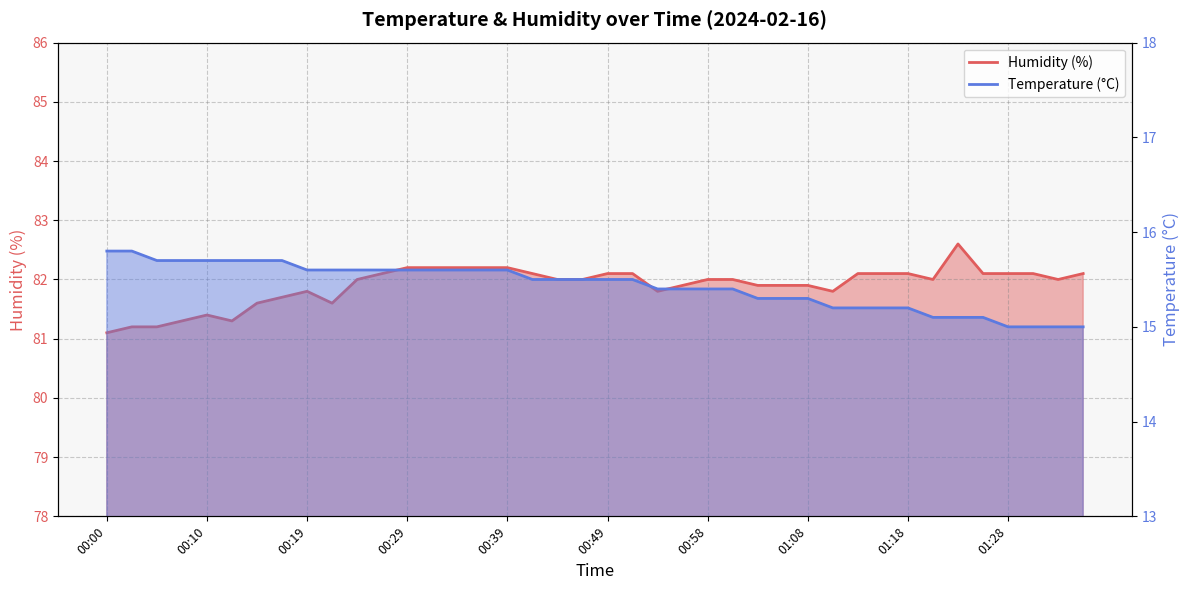

What is the label of the 15th point from the right?

01:01